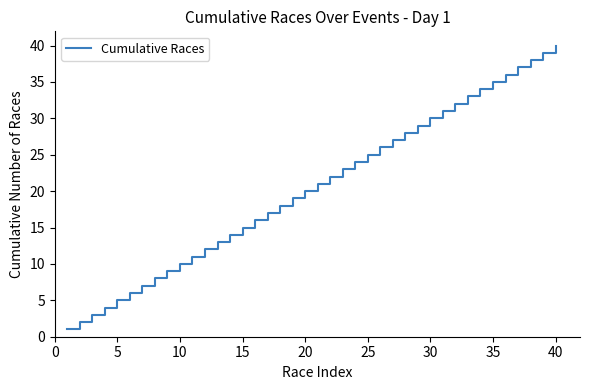

What is the maximum value shown in the chart?

40